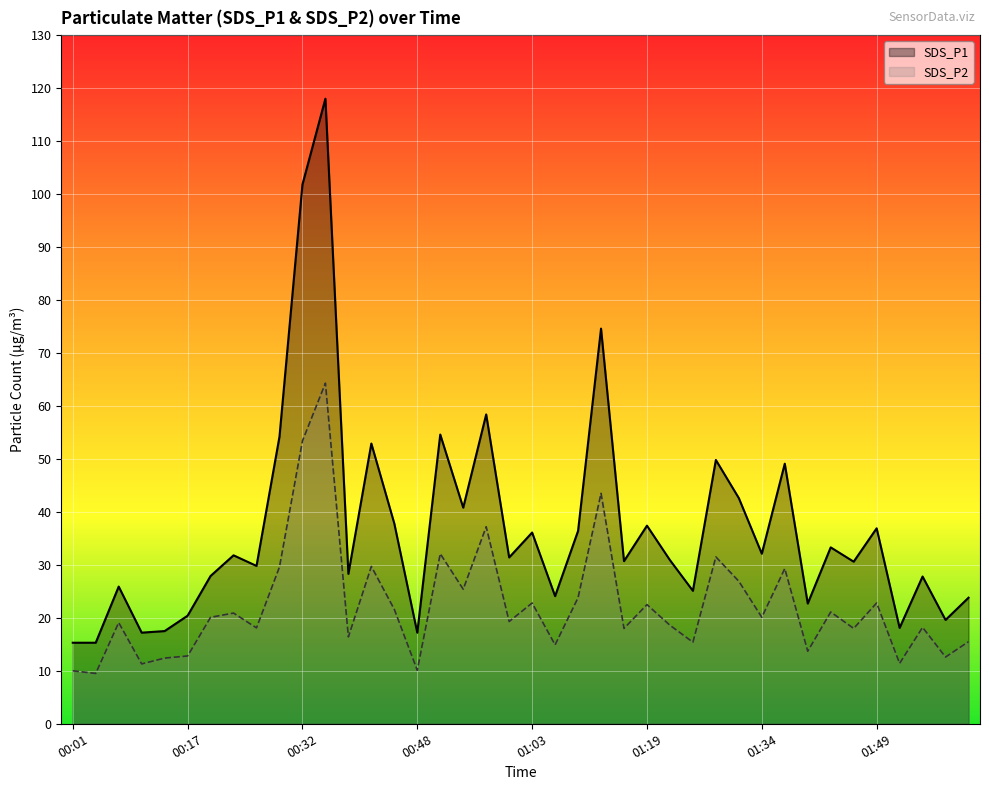

Which series changed the most between 00:35 and 01:46?

SDS_P1